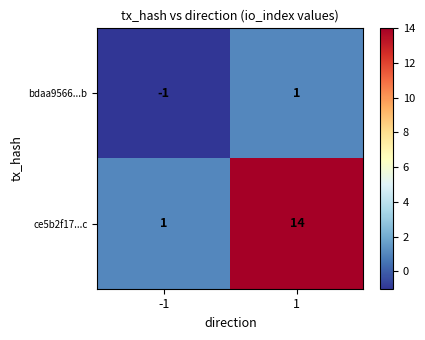

What is the average value of the ce5b2f17...c series?

8